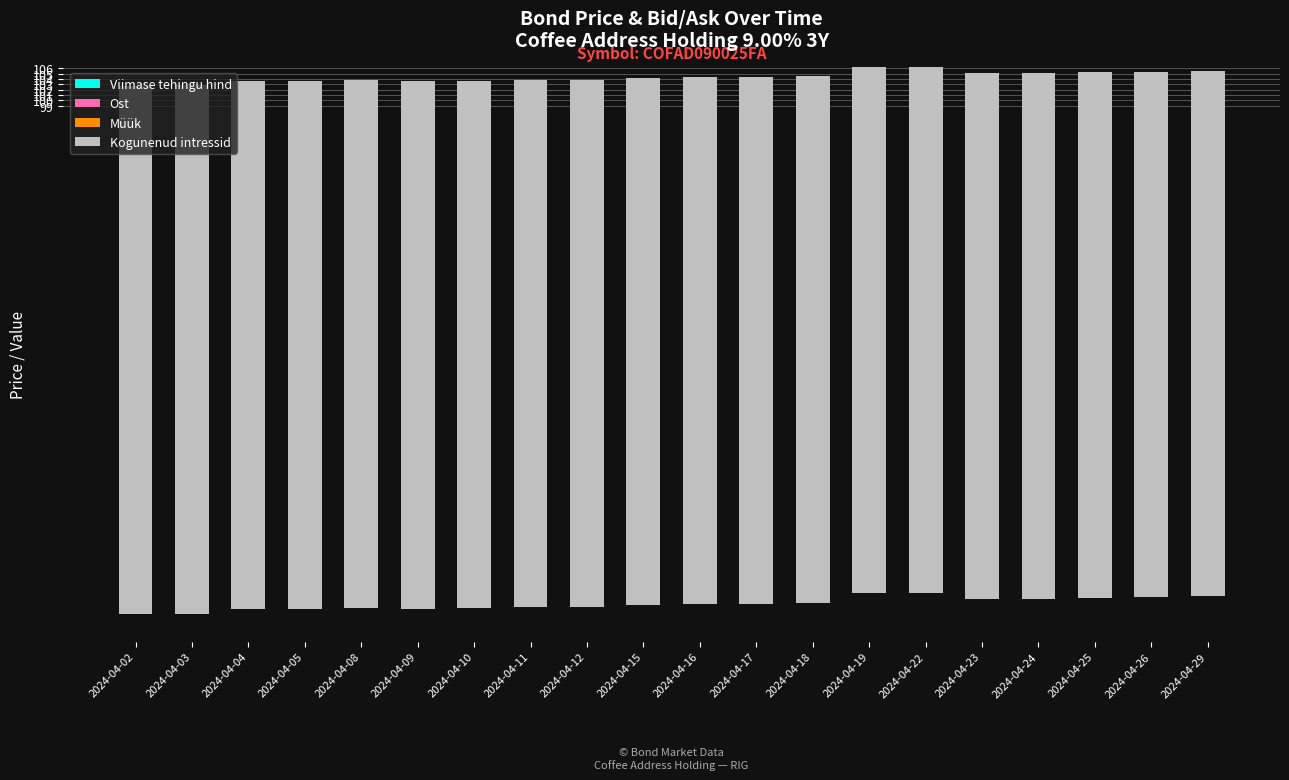

Reading left to right, transcribe all the data shown in this chart.

Viimase tehingu hind: 2024-04-02=1.1	2024-04-03=1.1	2024-04-04=1.7	2024-04-05=1.7	2024-04-08=1.8	2024-04-09=1.6	2024-04-10=1.6	2024-04-11=1.6	2024-04-12=1.6	2024-04-15=1.9	2024-04-16=1.9	2024-04-17=1.9	2024-04-18=1.9	2024-04-19=2.1	2024-04-22=2.1	2024-04-23=2.1	2024-04-24=2.1	2024-04-25=2.1	2024-04-26=2.1	2024-04-29=2.1
Ost: 2024-04-02=1.1	2024-04-03=1.1	2024-04-04=1.2	2024-04-05=1.2	2024-04-08=1.2	2024-04-09=1.3	2024-04-10=1.3	2024-04-11=1.4	2024-04-12=1.4	2024-04-15=1.4	2024-04-16=1.5	2024-04-17=1.5	2024-04-18=1.5	2024-04-19=1.6	2024-04-22=1.6	2024-04-23=1.6	2024-04-24=1.7	2024-04-25=1.7	2024-04-26=1.8	2024-04-29=1.8
Müük: 2024-04-02=1.6	2024-04-03=1.6	2024-04-04=1.7	2024-04-05=1.7	2024-04-08=1.8	2024-04-09=1.8	2024-04-10=1.8	2024-04-11=1.9	2024-04-12=1.9	2024-04-15=1.9	2024-04-16=2.0	2024-04-17=2.0	2024-04-18=2.0	2024-04-19=3.6	2024-04-22=3.6	2024-04-23=2.4	2024-04-24=2.4	2024-04-25=2.5	2024-04-26=2.5	2024-04-29=2.5
Kogunenud intressid: 2024-04-02=-98.9	2024-04-03=-98.9	2024-04-04=-98.8	2024-04-05=-98.8	2024-04-08=-98.8	2024-04-09=-98.7	2024-04-10=-98.7	2024-04-11=-98.6	2024-04-12=-98.6	2024-04-15=-98.6	2024-04-16=-98.5	2024-04-17=-98.5	2024-04-18=-98.5	2024-04-19=-98.4	2024-04-22=-98.4	2024-04-23=-98.4	2024-04-24=-98.3	2024-04-25=-98.3	2024-04-26=-98.2	2024-04-29=-98.2